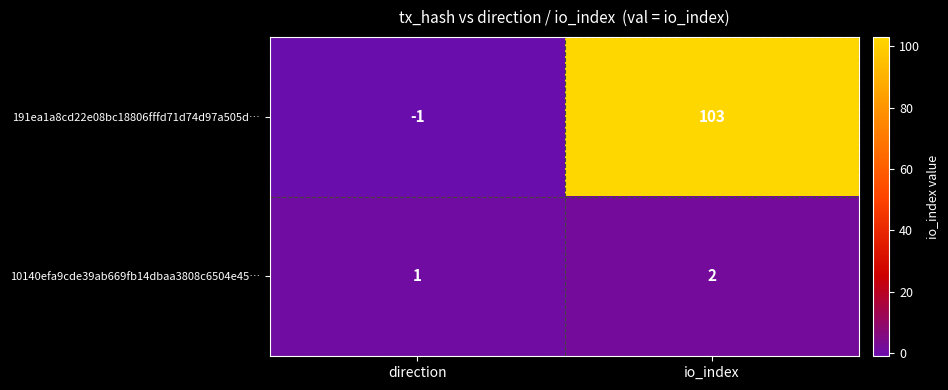

How many negative values does the 191ea1a8cd22e08bc18806fffd71d74d97a505d… series have?

1